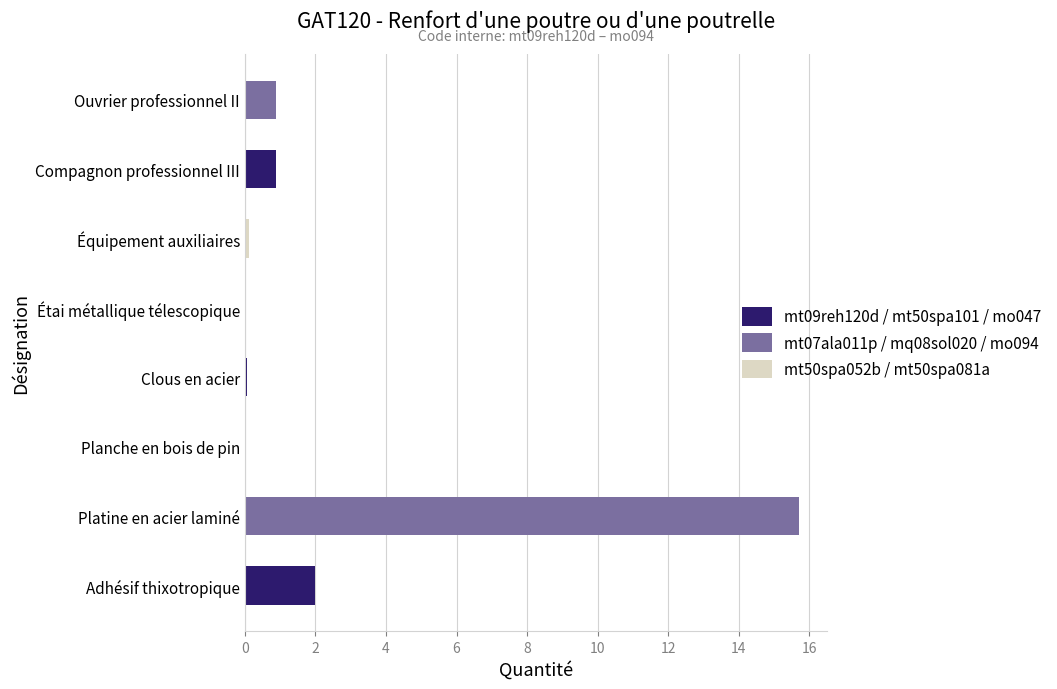

What is the maximum value shown in the chart?

15.7